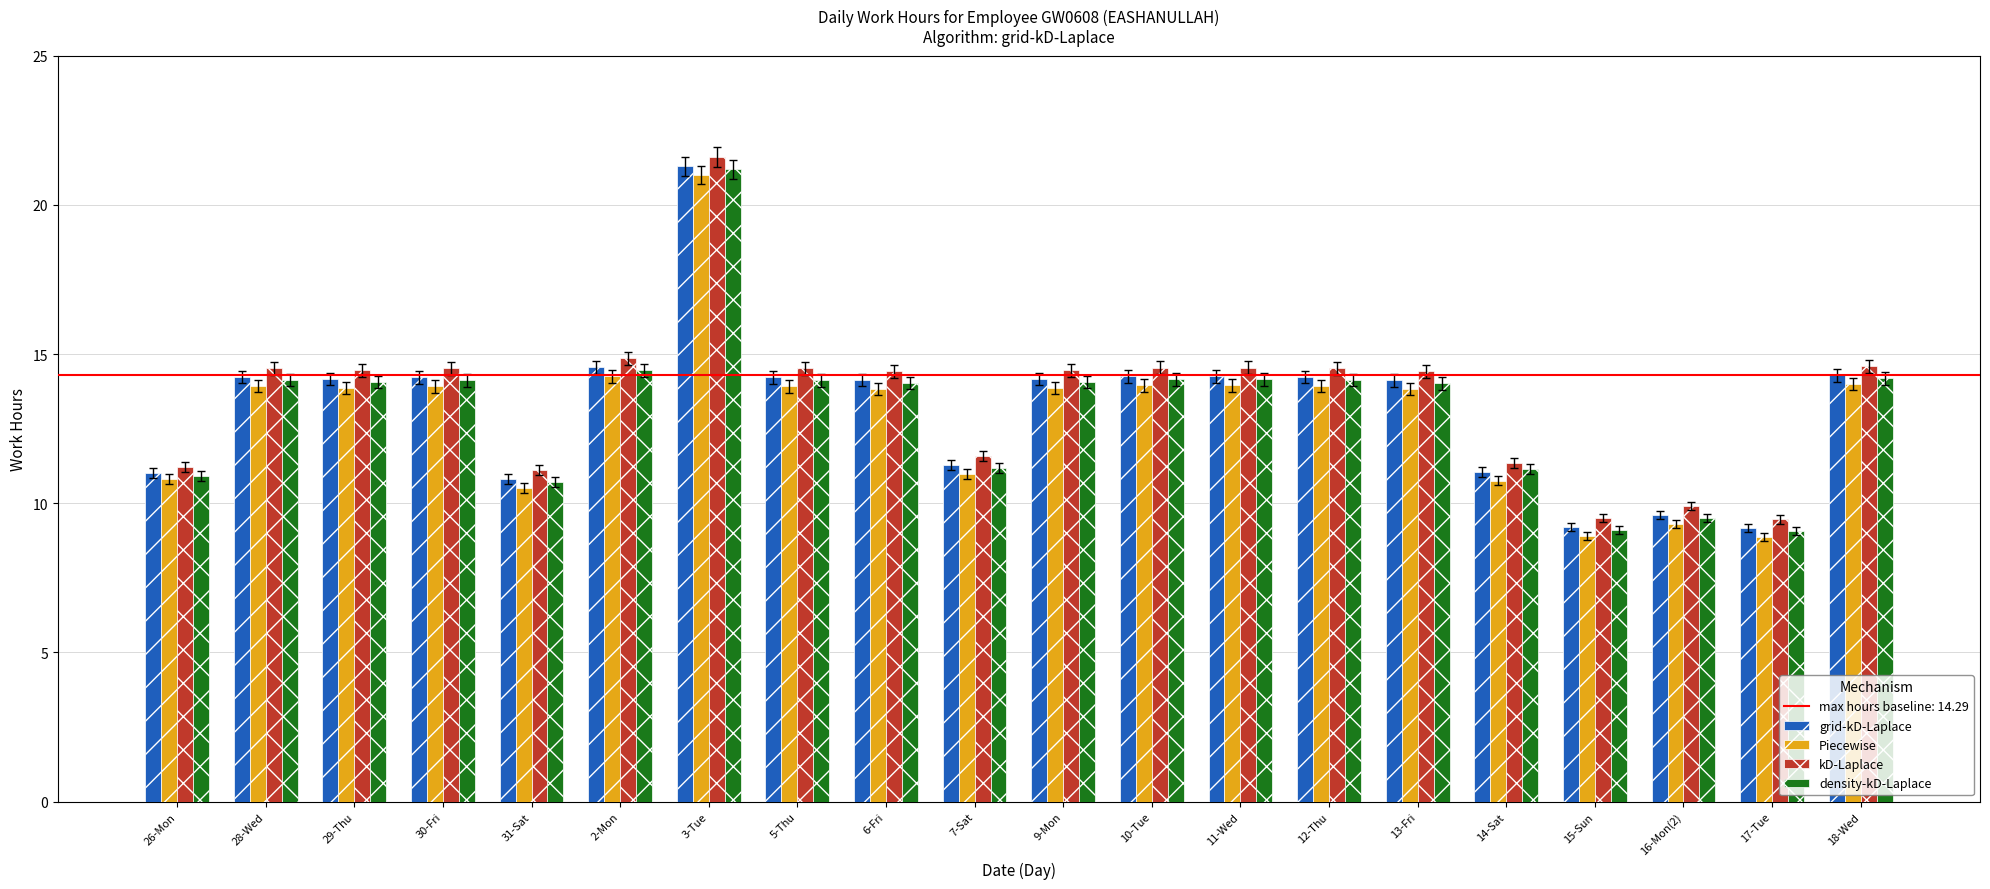

Read the Piecewise value at 28-Wed.

13.9